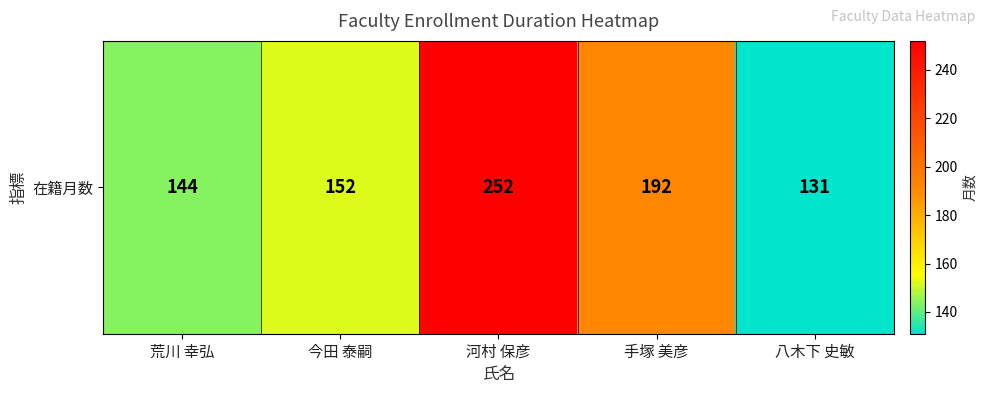

What is the sum of all values?

871